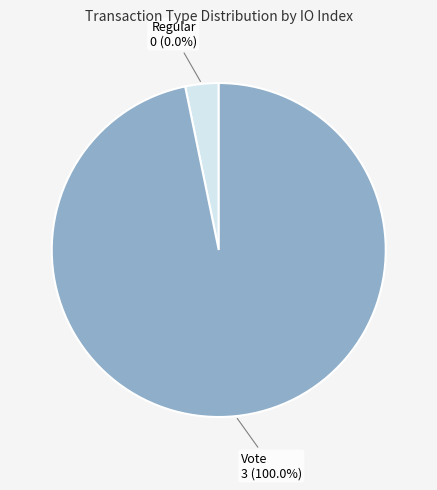

To the nearest percent, what is the difference between the Vote and Regular slice percentages?

100%